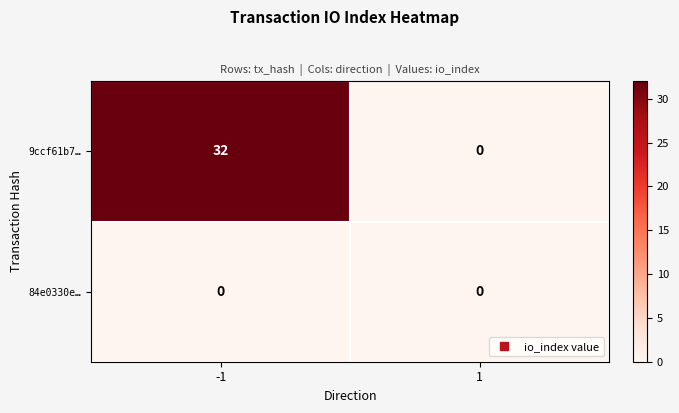

Reading right to left, what are all the values shown in this chart?

9ccf61b7…: 1=0	-1=32
84e0330e…: 1=0	-1=0